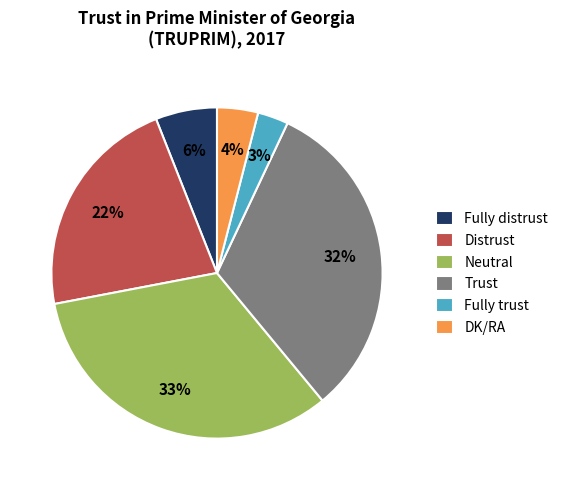

True or false: Neutral accounts for 48% of the total.

False